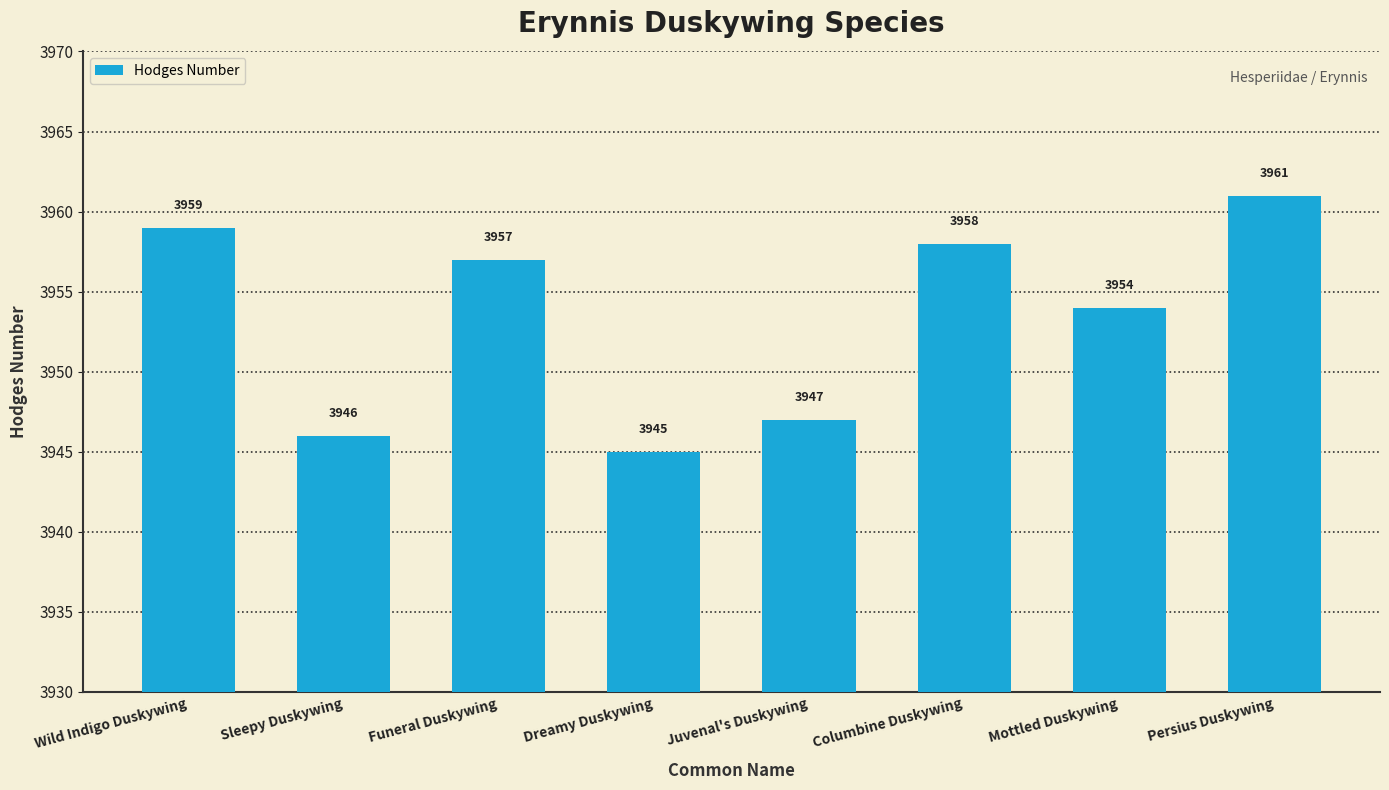

Does the chart contain stacked bars?

No